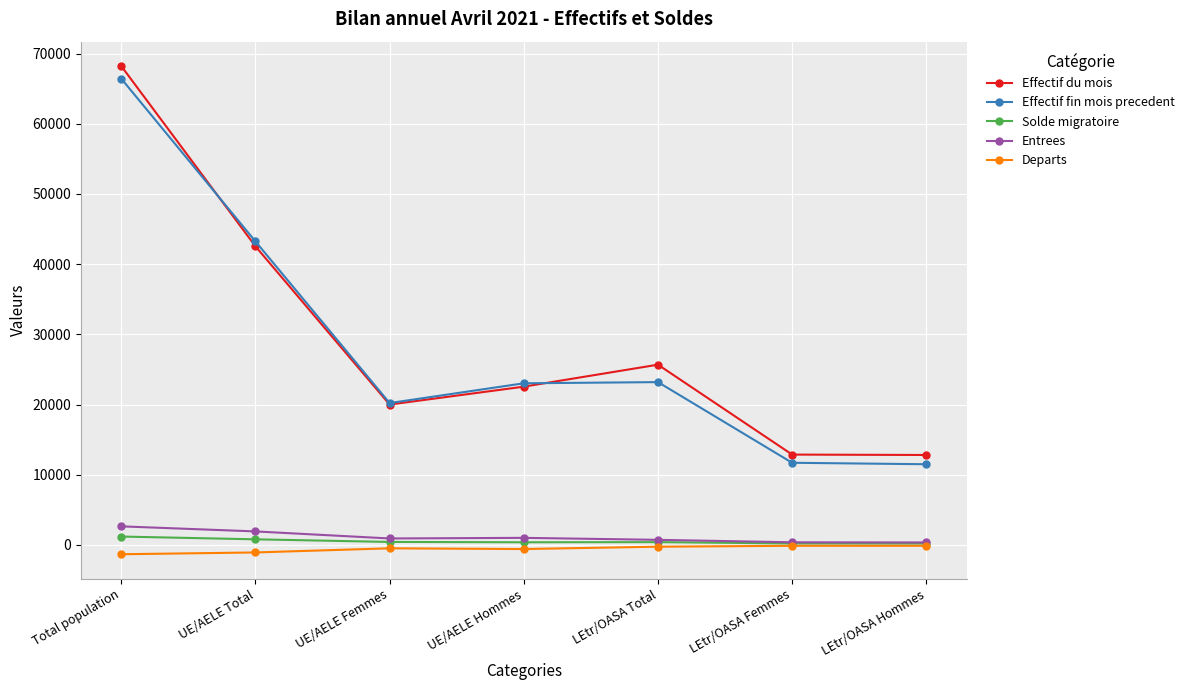

Which series has the largest range (max minus min)?

Effectif du mois